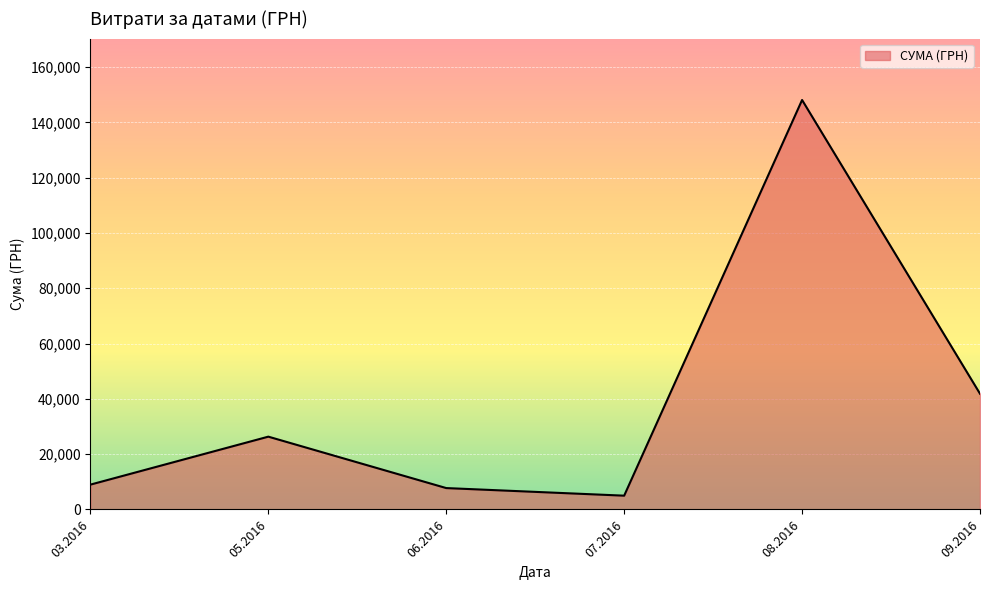

What is the average value?

39660.2